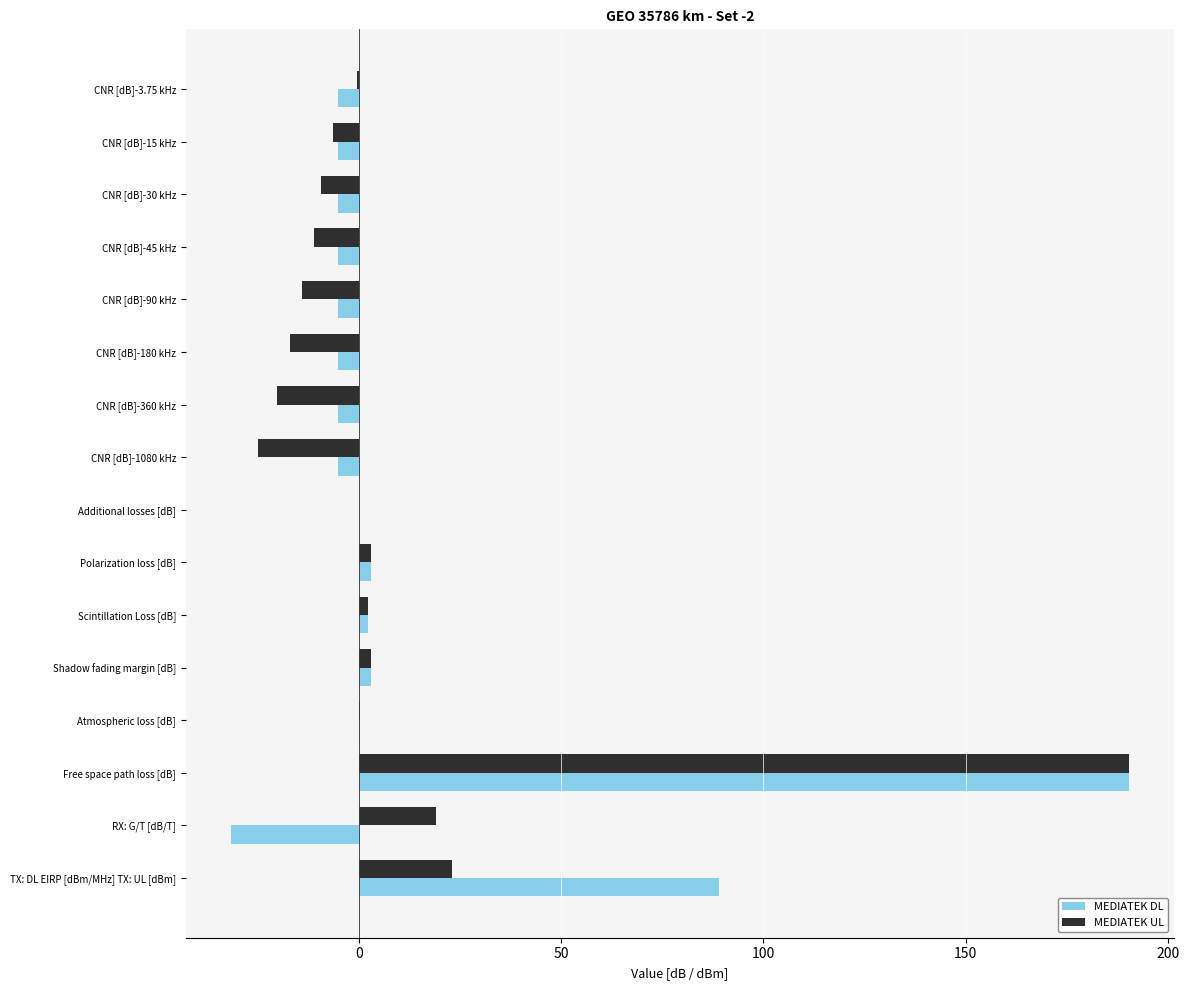

The value of MEDIATEK UL at CNR [dB]-360 kHz is -20.1. True or false?

True